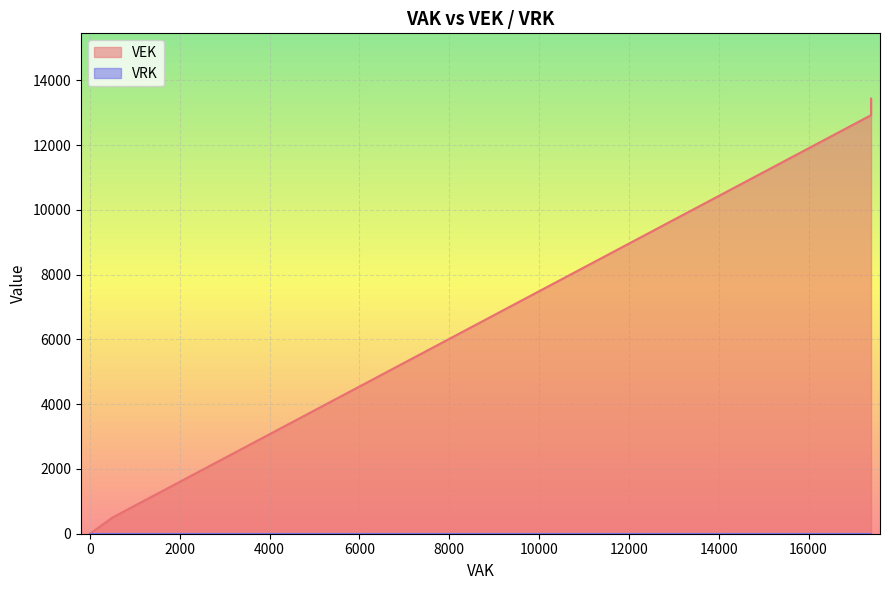

True or false: VEK and VRK intersect in this chart.

False